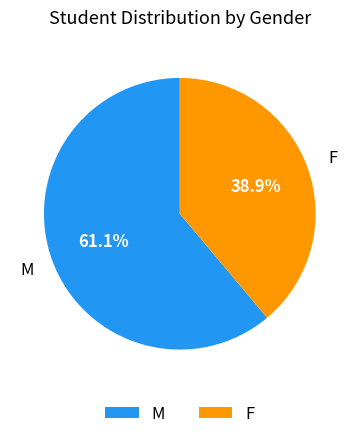

To the nearest percent, what is the difference between the F and M slice percentages?

22%